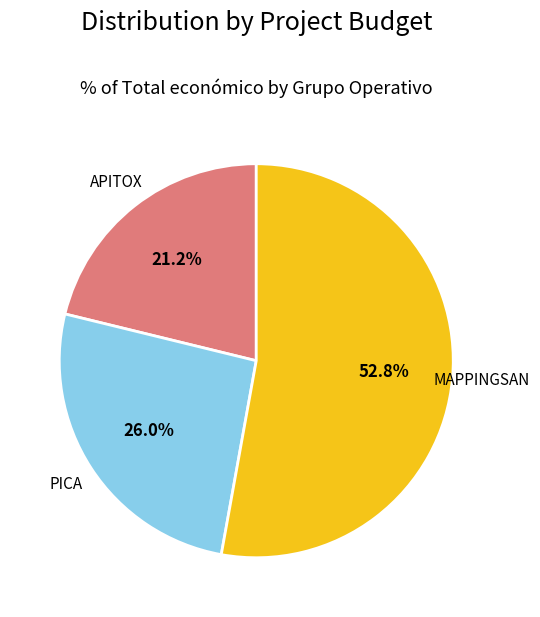

What is the largest slice in the pie chart?

MAPPINGSAN